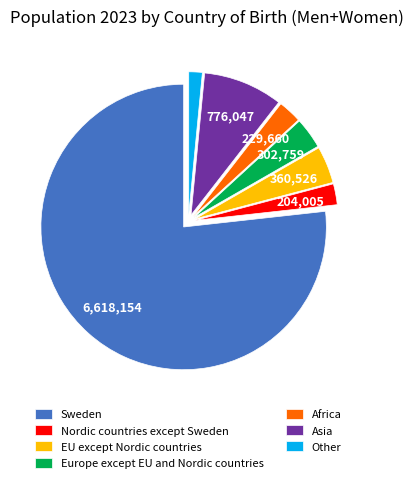

Which slice represents more than half of the pie?

Sweden